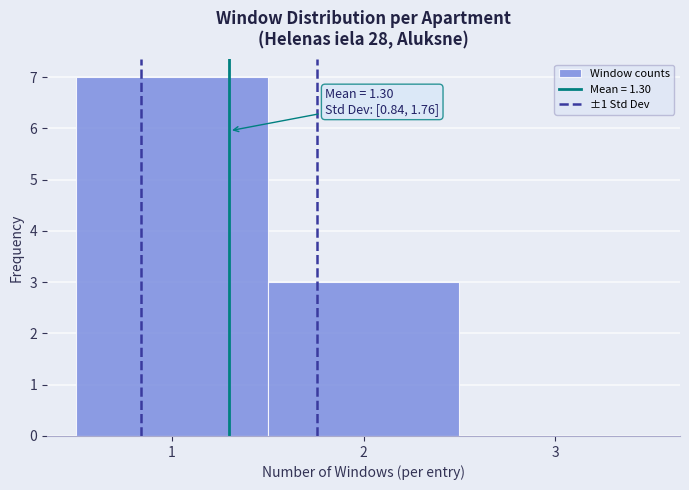

Over which range of the x-axis is the bar tallest?

0.5 to 1.5